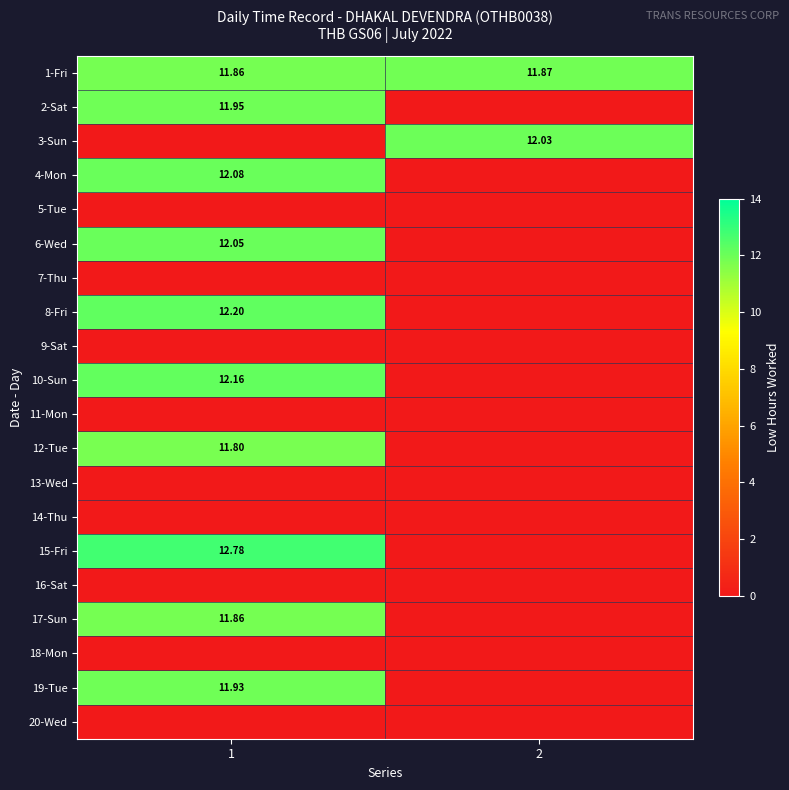

Is it true that 1-Fri equals 19.3 at 1?

False